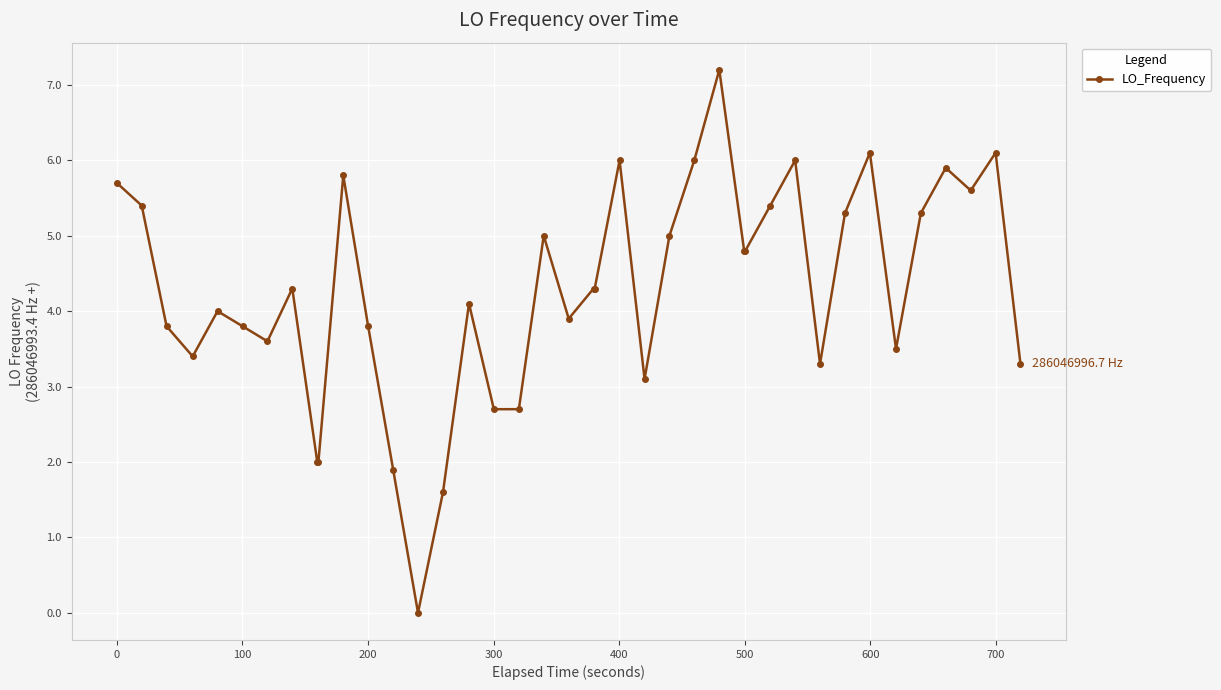

What is the maximum value shown in the chart?

7.2